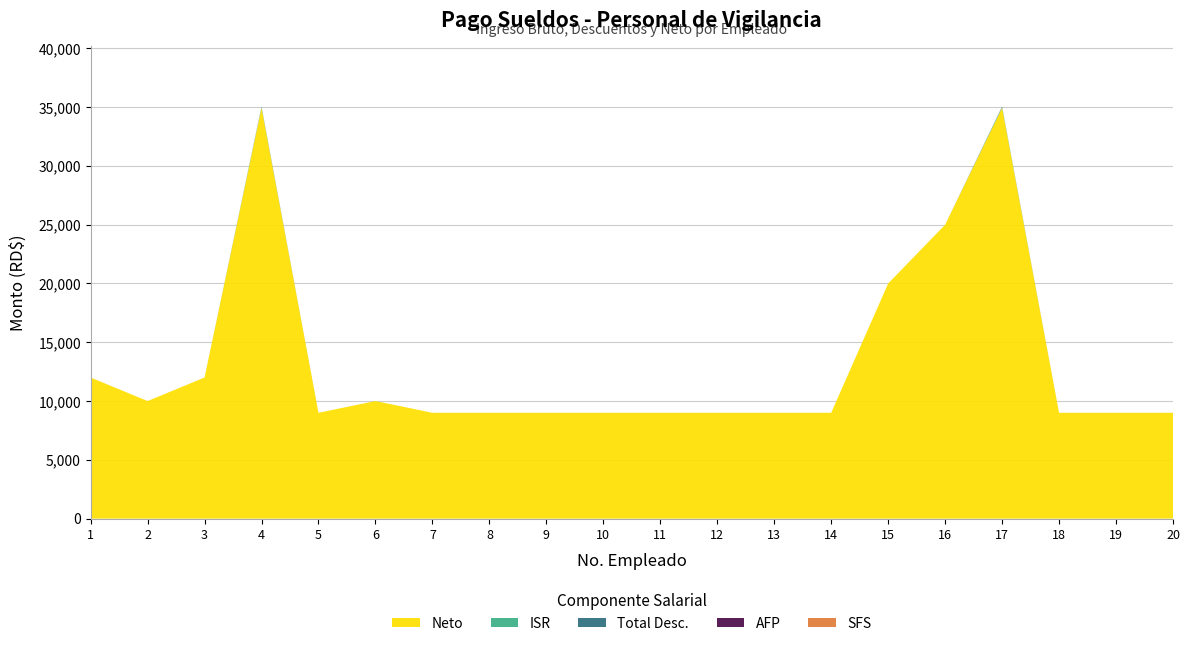

Reading left to right, extract all data points from this chart.

Neto: 12000.0	10000.0	12000.0	34952.8	9000.0	10000.0	9000.0	9000.0	9000.0	9000.0	9000.0	9000.0	9000.0	9000.0	20000.0	25000.0	34952.8	9000.0	9000.0	9000.0
ISR: 0.0	0.0	0.0	47.2	0.0	0.0	0.0	0.0	0.0	0.0	0.0	0.0	0.0	0.0	0.0	0.0	47.2	0.0	0.0	0.0
Total Desc.: 0.0	0.0	0.0	47.2	0.0	0.0	0.0	0.0	0.0	0.0	0.0	0.0	0.0	0.0	0.0	0.0	47.2	0.0	0.0	0.0
AFP: 0.0	0.0	0.0	0.0	0.0	0.0	0.0	0.0	0.0	0.0	0.0	0.0	0.0	0.0	0.0	0.0	0.0	0.0	0.0	0.0
SFS: 0.0	0.0	0.0	0.0	0.0	0.0	0.0	0.0	0.0	0.0	0.0	0.0	0.0	0.0	0.0	0.0	0.0	0.0	0.0	0.0